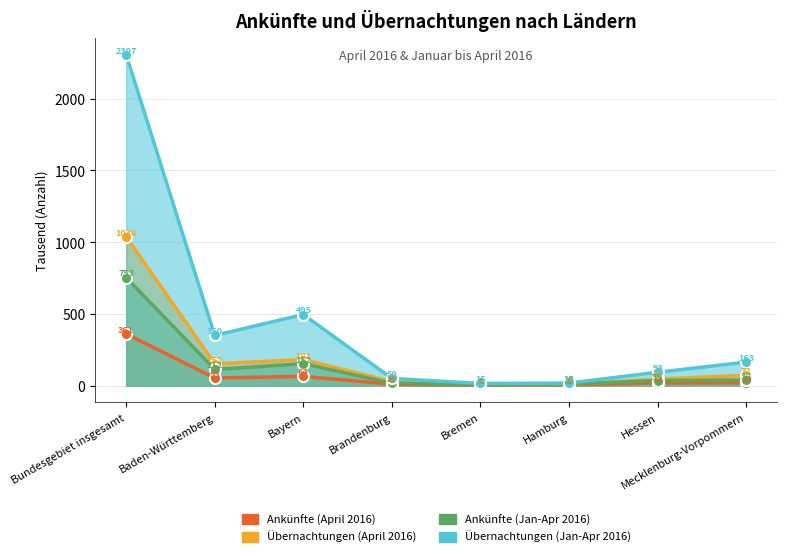

How many data points in Übernachtungen (Jan-Apr 2016) are less than 163?

4